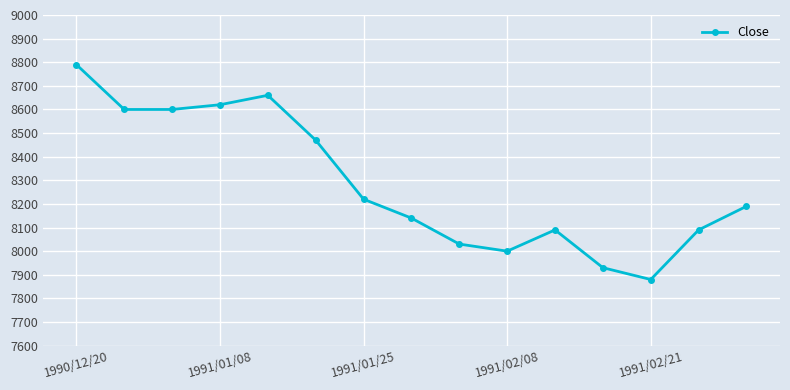

True or false: there are more than 1 points higher than both neighbors.

True